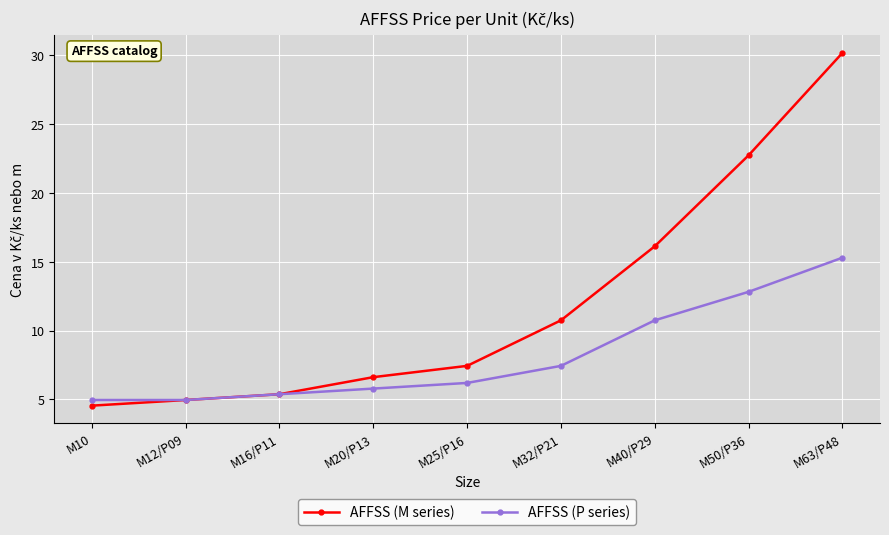

Where is AFFSS (P series) nearest to the value 10?

M40/P29